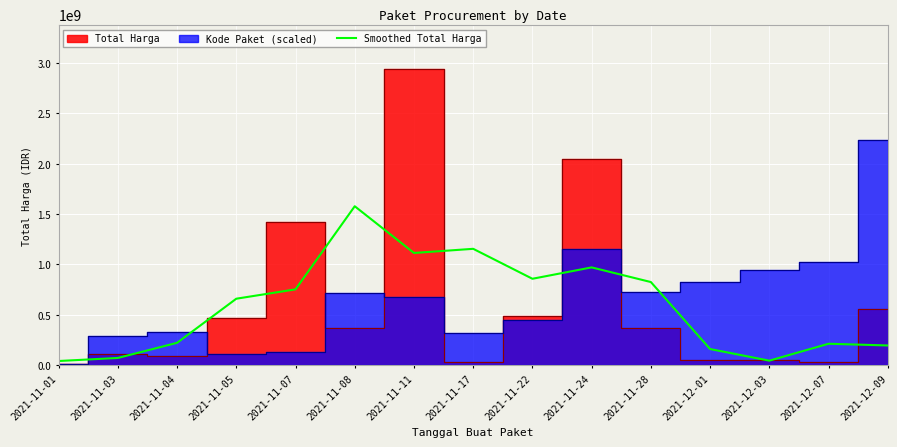

What is the value of the 3rd point from the left?

222178481.7